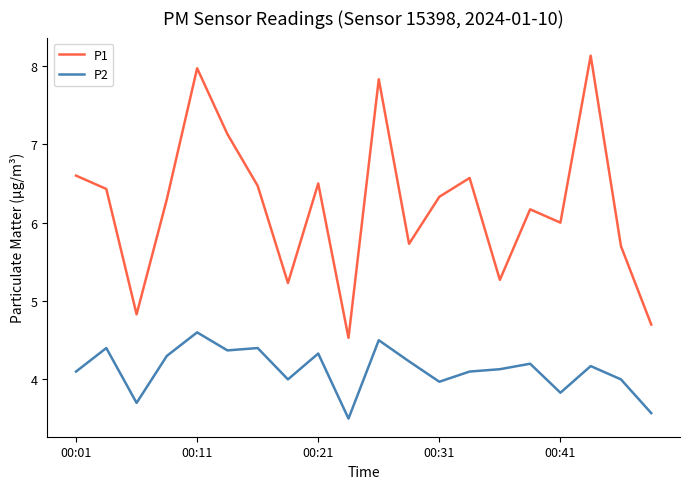

How many series are shown in this chart?

2